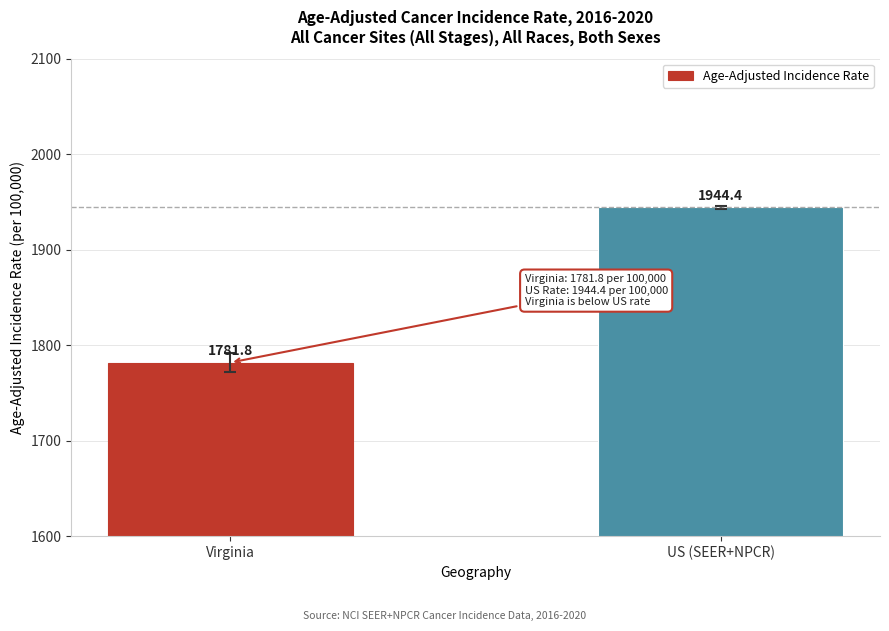

Is it true that the value at US (SEER+NPCR) is 1944.4?

True